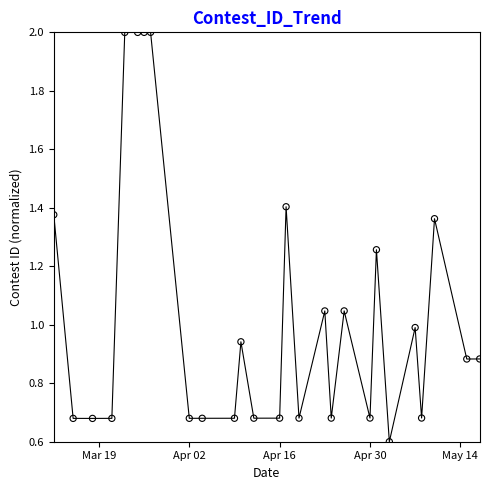

What is the greatest value displayed?

2.0